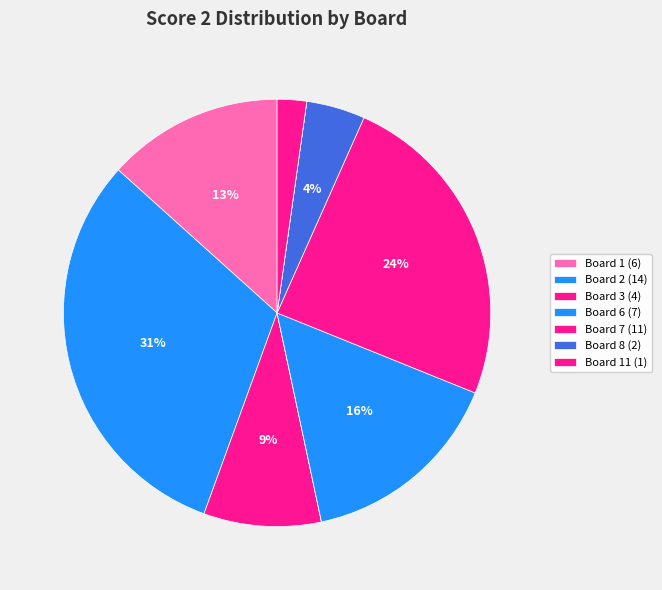

How many slices are in this pie chart?

11